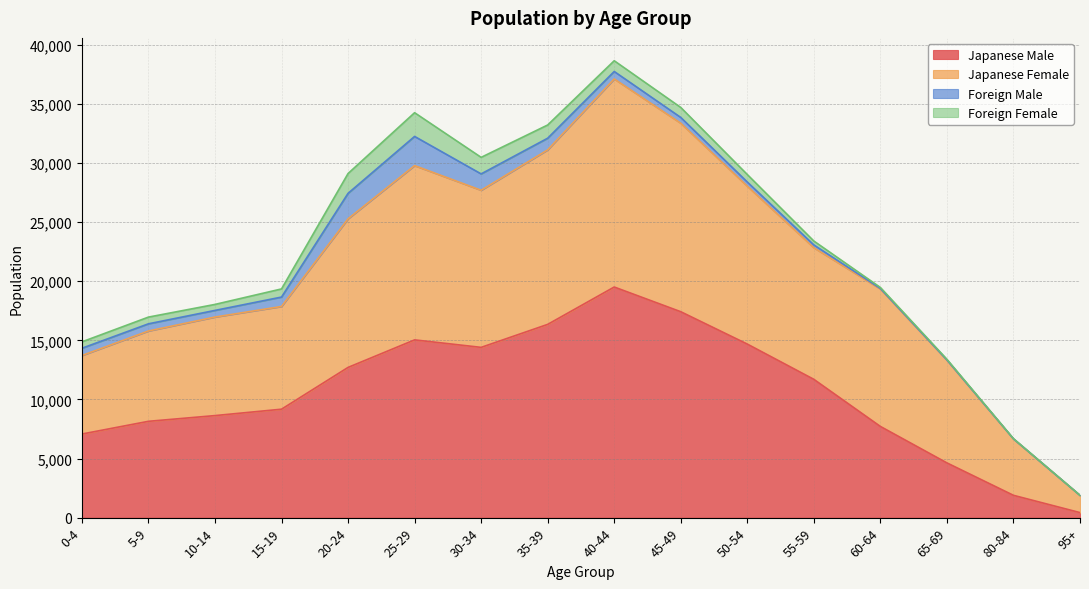

At which category is the sum across all series the highest?

40-44